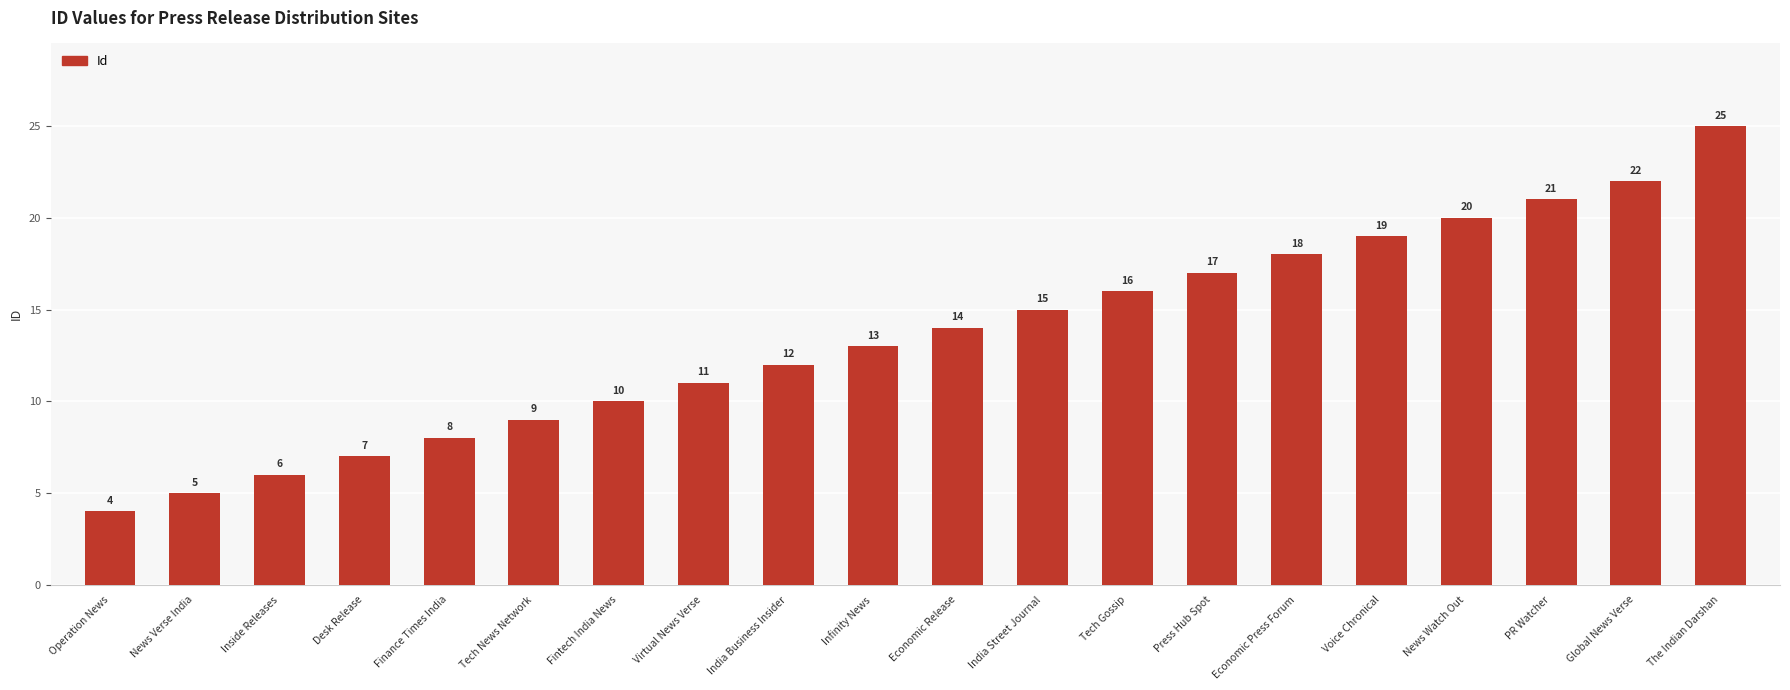

List the labels in order of value, smallest first.

Operation News, News Verse India, Inside Releases, Desk Release, Finance Times India, Tech News Network, Fintech India News, Virtual News Verse, India Business Insider, Infinity News, Economic Release, India Street Journal, Tech Gossip, Press Hub Spot, Economic Press Forum, Voice Chronical, News Watch Out, PR Watcher, Global News Verse, The Indian Darshan